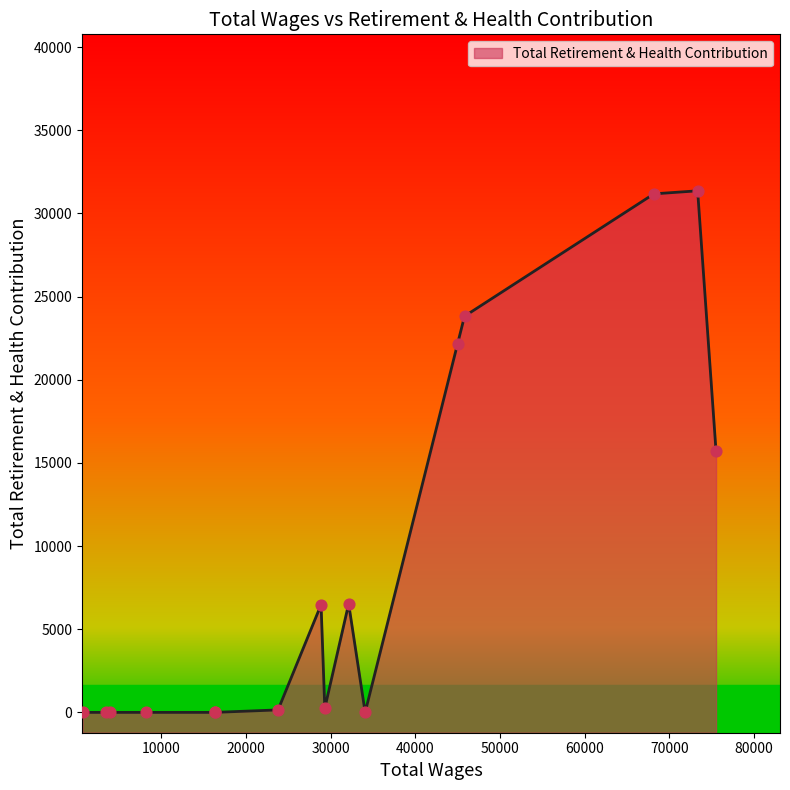

Approximately how many times larger is the value at 75513.0 compared to 29315.0?

64.6